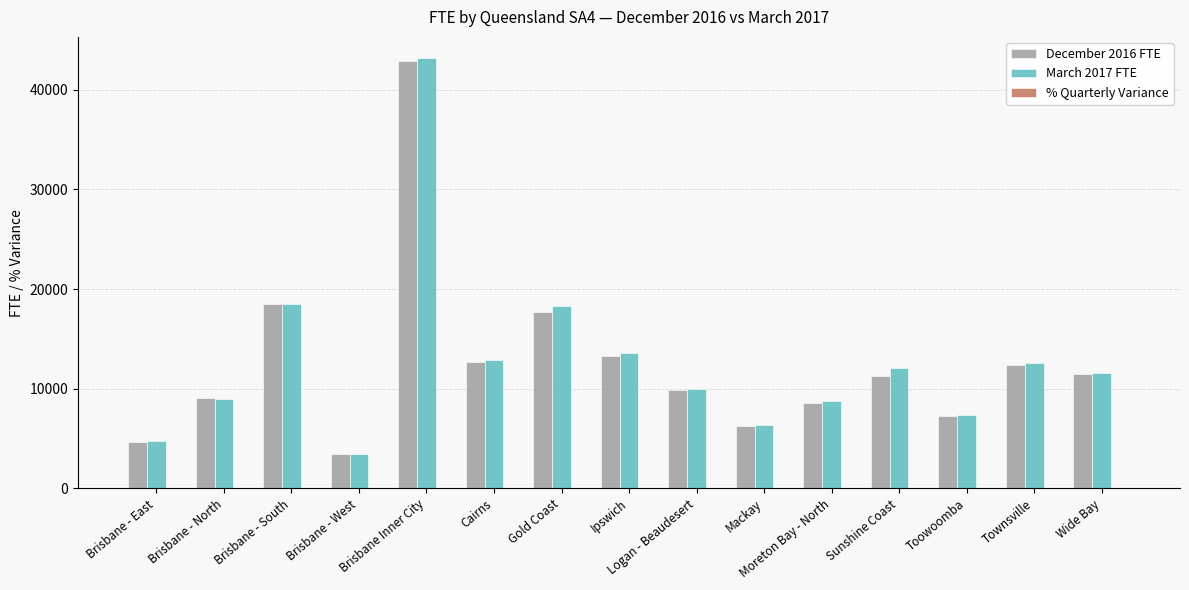

Which series has the largest range (max minus min)?

March 2017 FTE